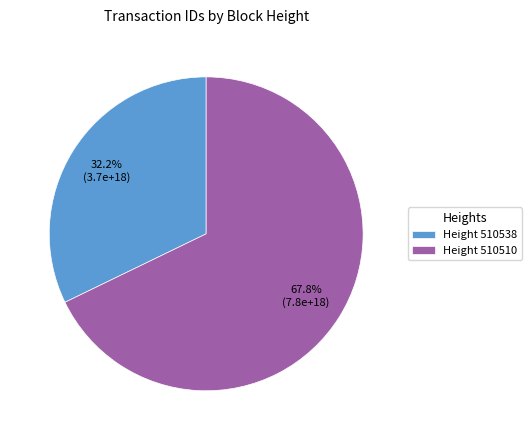

How many slices are in this pie chart?

2